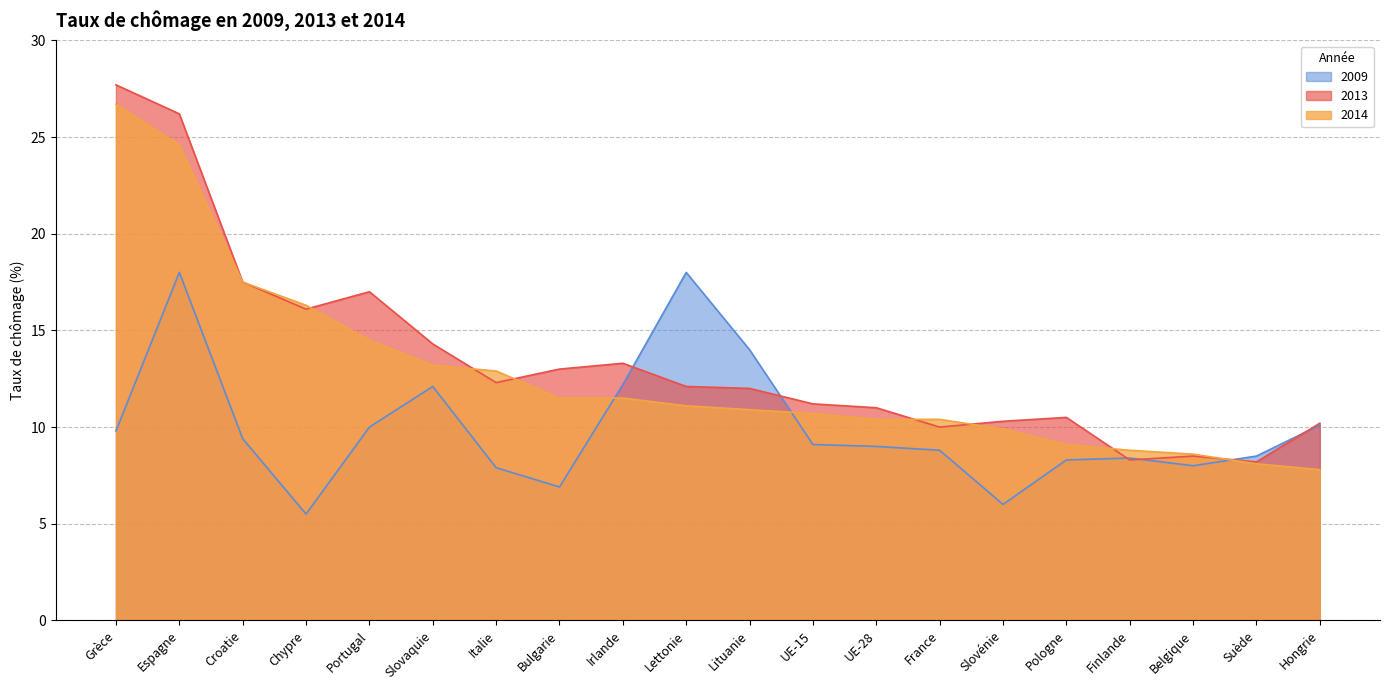

Reading left to right, extract all data points from this chart.

2013: 27.7	26.2	17.5	16.1	17.0	14.3	12.3	13.0	13.3	12.1	12.0	11.2	11.0	10.0	10.3	10.5	8.3	8.5	8.2	10.2
2014: 26.7	24.6	17.5	16.3	14.5	13.2	12.9	11.5	11.5	11.1	10.9	10.7	10.4	10.4	9.9	9.1	8.8	8.6	8.1	7.8
2009: 9.8	18.0	9.4	5.5	10.0	12.1	7.9	6.9	12.2	18.0	14.0	9.1	9.0	8.8	6.0	8.3	8.4	8.0	8.5	10.1